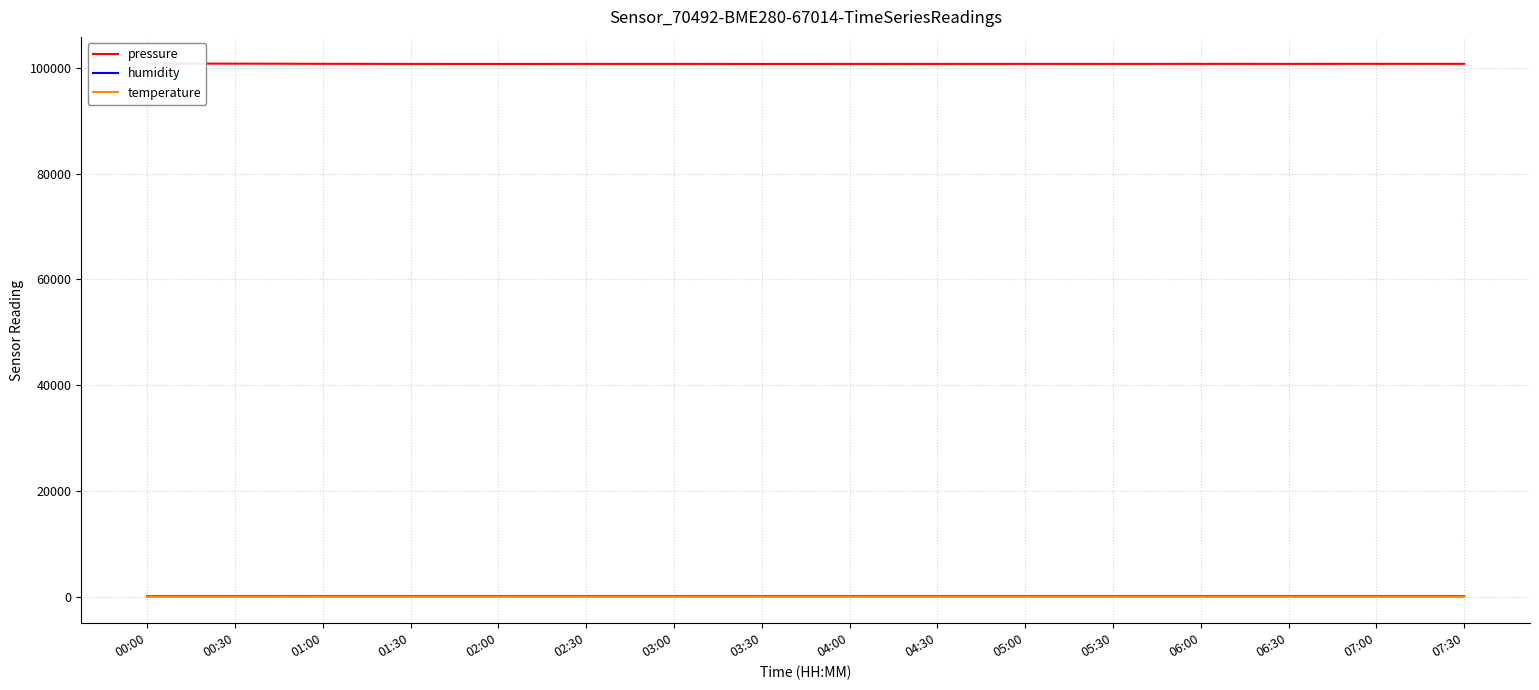

Rank the categories by temperature value from highest to lowest.

00:00, 00:30, 01:00, 07:30, 07:00, 06:30, 06:00, 05:30, 05:00, 04:30, 04:00, 02:00, 01:30, 03:00, 03:30, 02:30